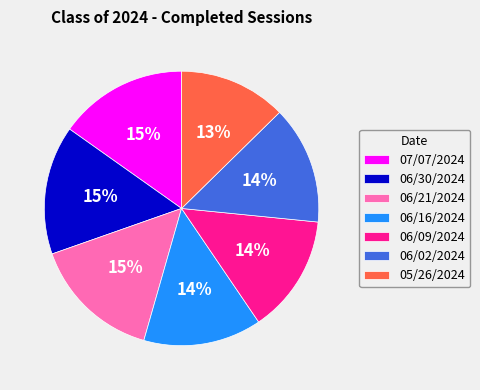

Combined, do 06/09/2024 and 06/21/2024 account for over 50%?

No